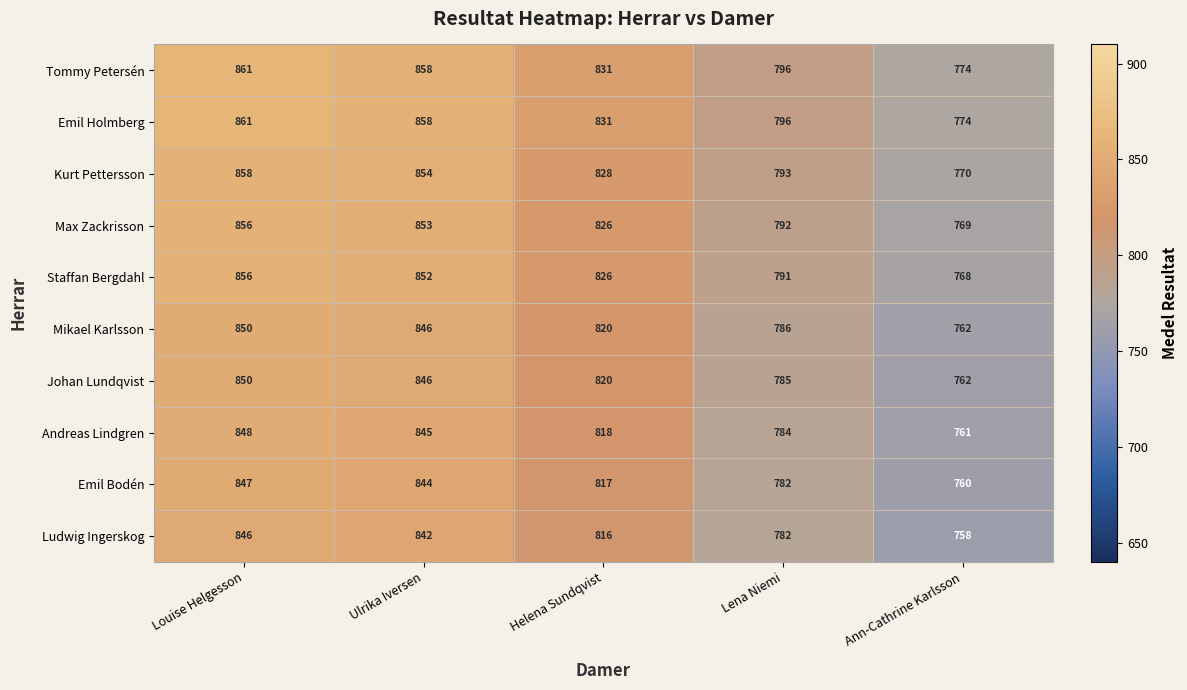

Rank the categories by Mikael Karlsson value from highest to lowest.

Louise Helgesson, Ulrika Iversen, Helena Sundqvist, Lena Niemi, Ann-Cathrine Karlsson